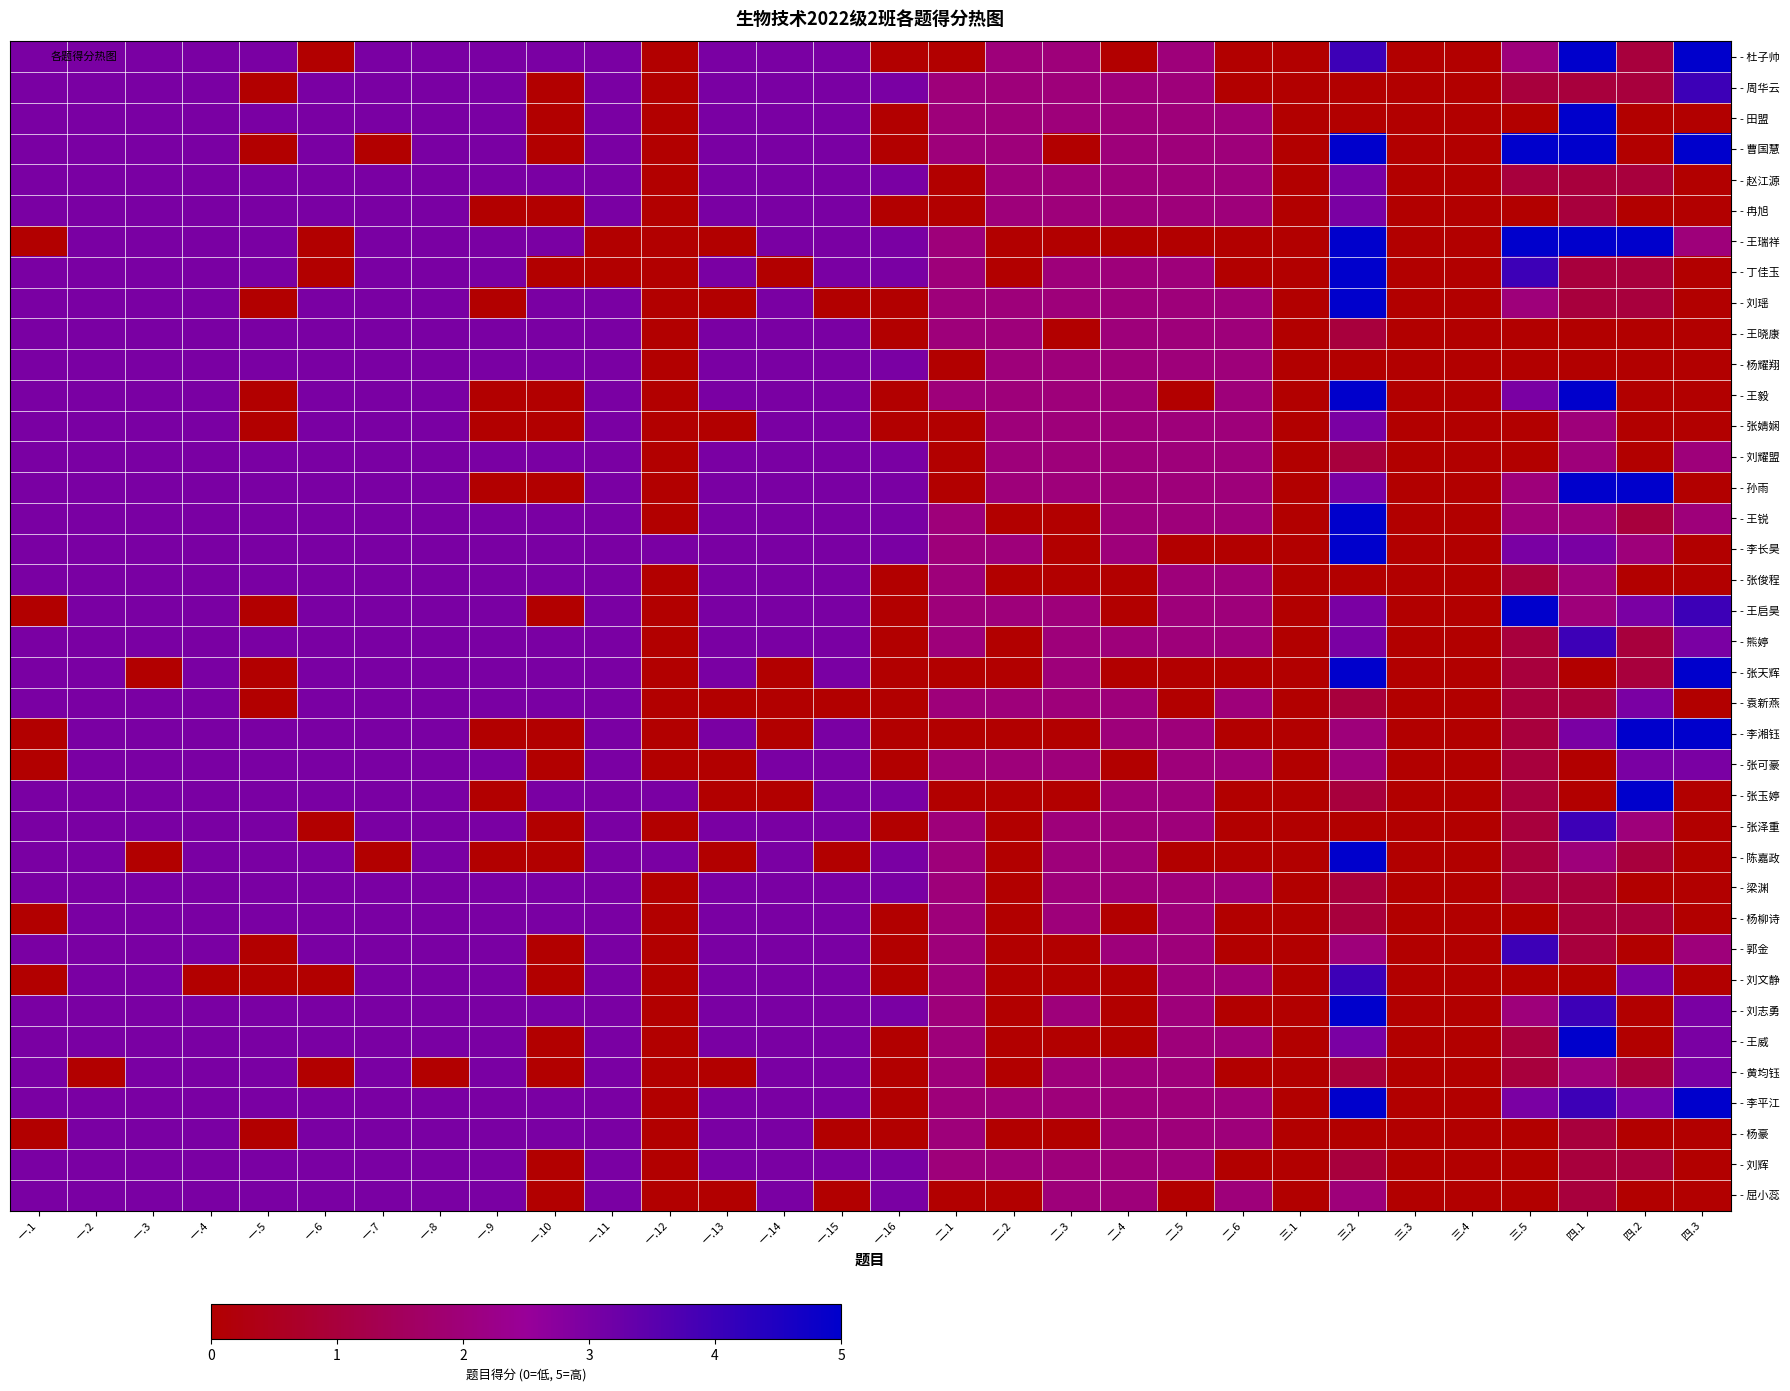

Rank the series by their maximum value, from lowest to highest.

- 赵江源, - 冉旭, - 王晓康, - 杨耀翔, - 张婧娴, - 刘耀盟, - 张俊程, - 袁新燕, - 张可豪, - 梁渊, - 杨柳诗, - 黄均钰, - 杨豪, - 刘辉, - 屈小蕊, - 周华云, - 熊婷, - 张泽重, - 郭金, - 刘文静, - 杜子帅, - 田盟, - 曹国慧, - 王瑞祥, - 丁佳玉, - 刘瑶, - 王毅, - 孙雨, - 王锐, - 李长昊, - 王启昊, - 张天辉, - 李湘钰, - 张玉婷, - 陈嘉政, - 刘志勇, - 王威, - 李平江